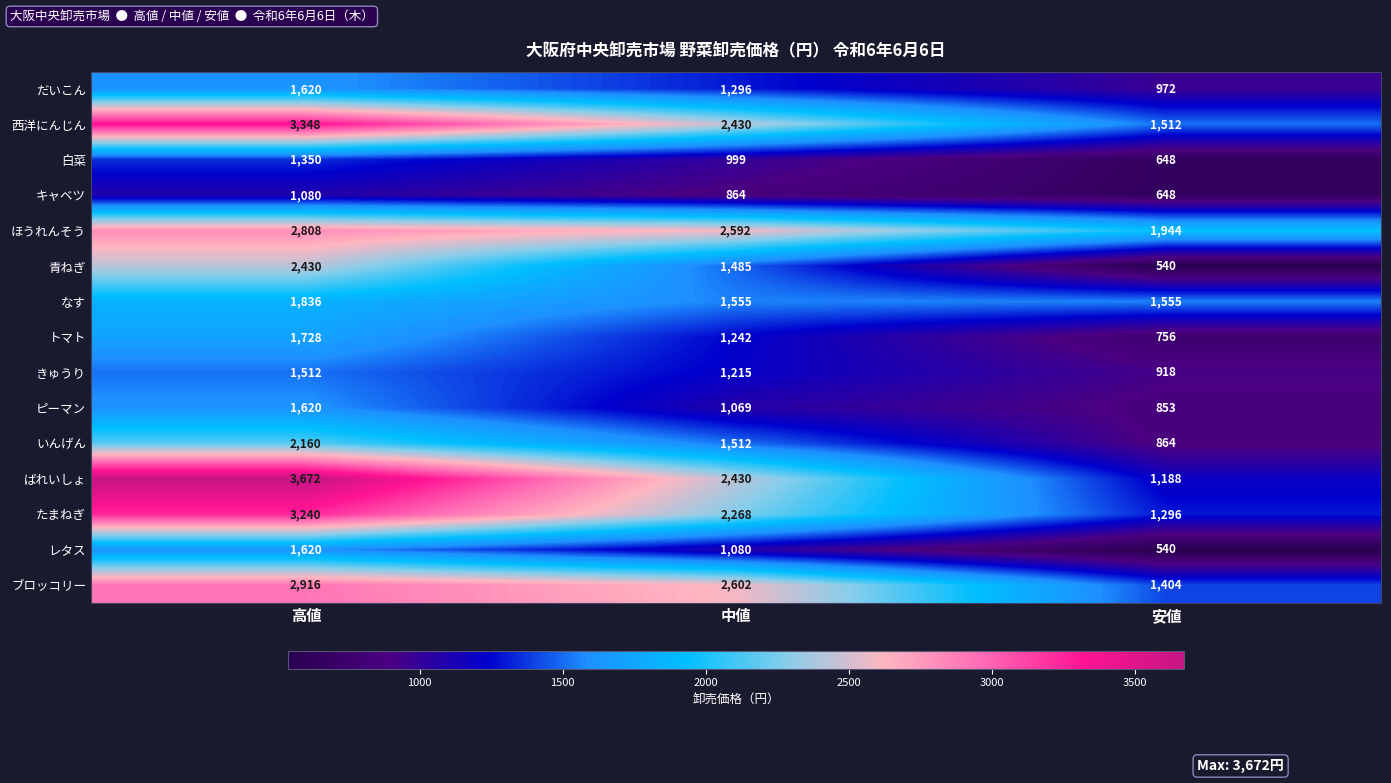

Which series has the largest total across all categories?

ほうれんそう